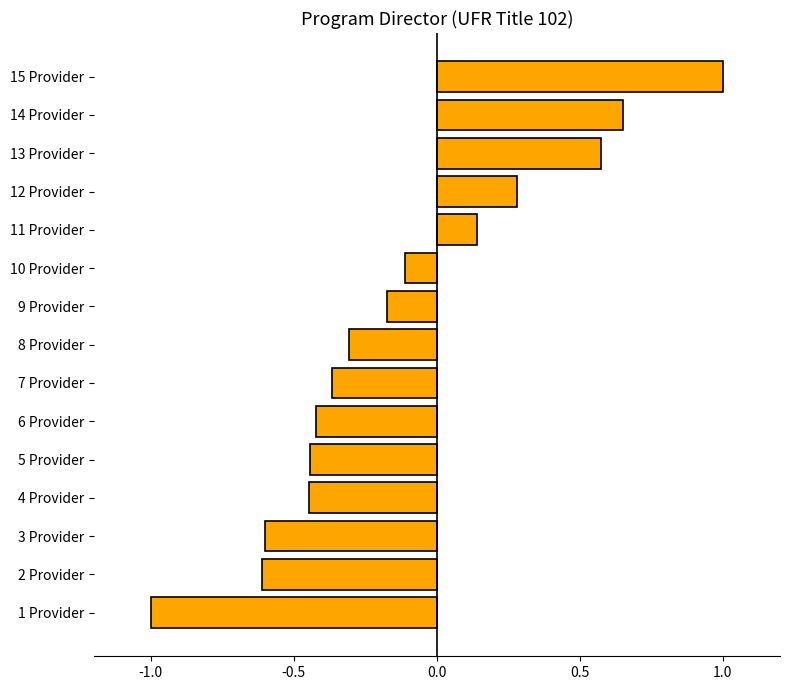

At which category does the chart reach its minimum across all series?

1 Provider